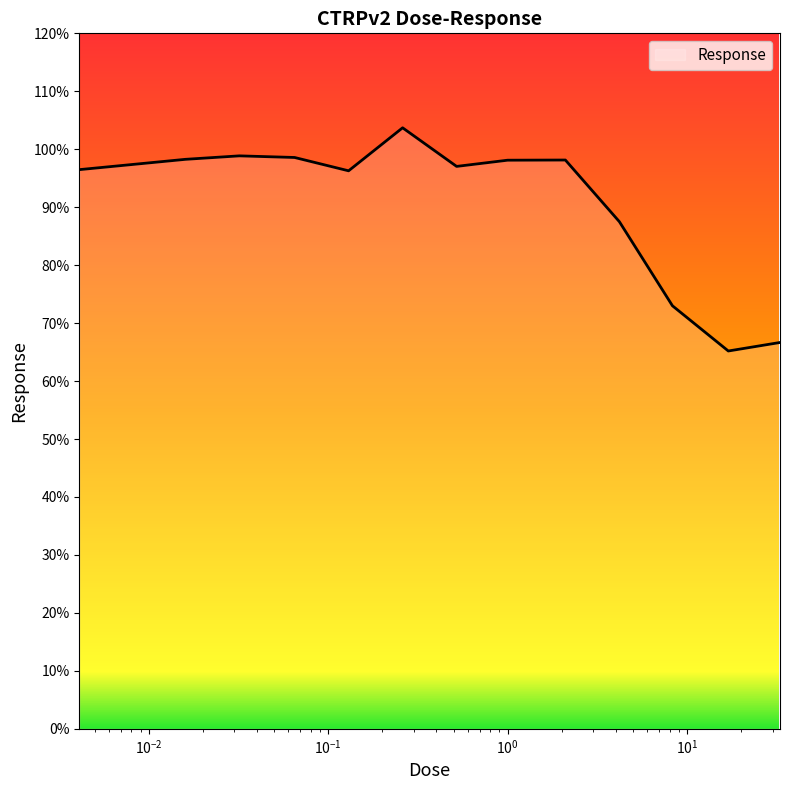

What is the minimum value shown in the chart?

65.2